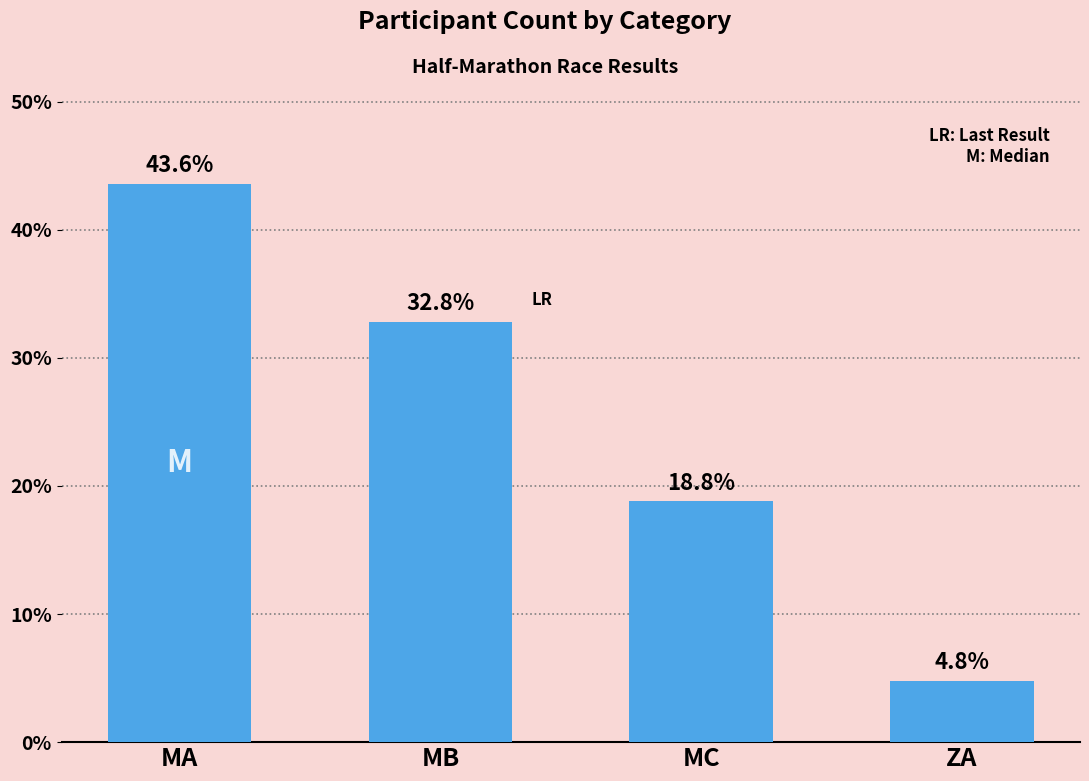

Reading left to right, list all the values displayed in this chart.

MA=43.6	MB=32.8	MC=18.8	ZA=4.8